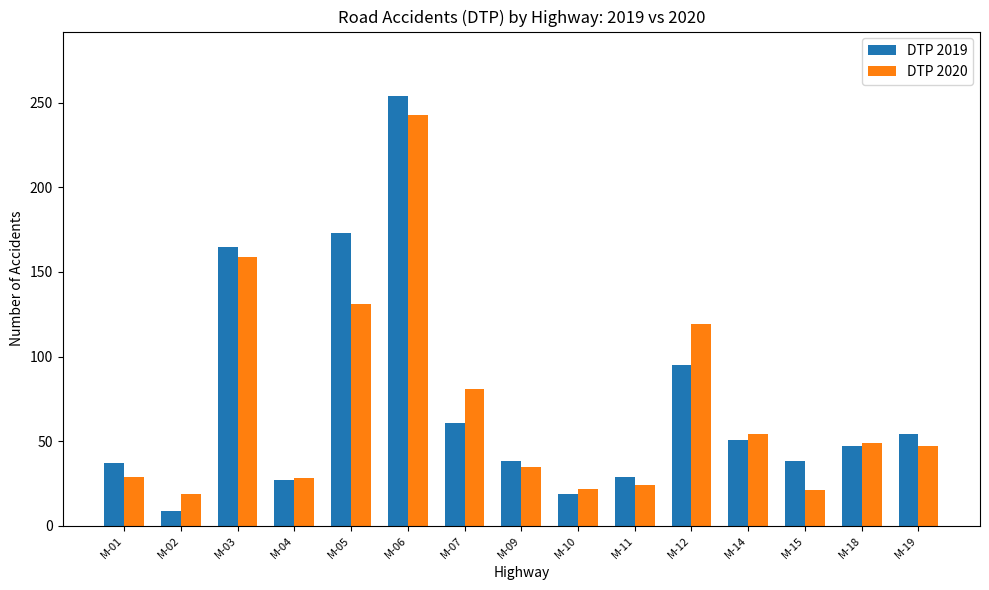

Are the bars horizontal?

No